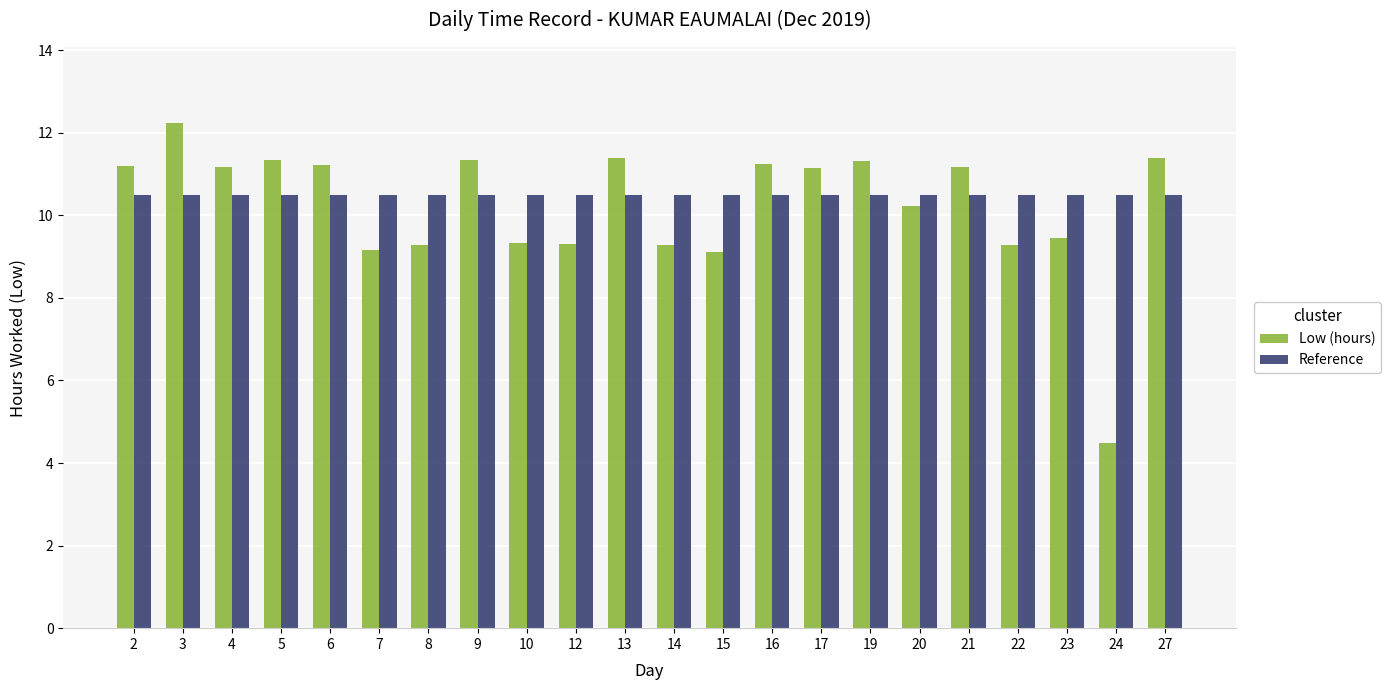

What is the spread (max minus min) of values at 9?

0.8